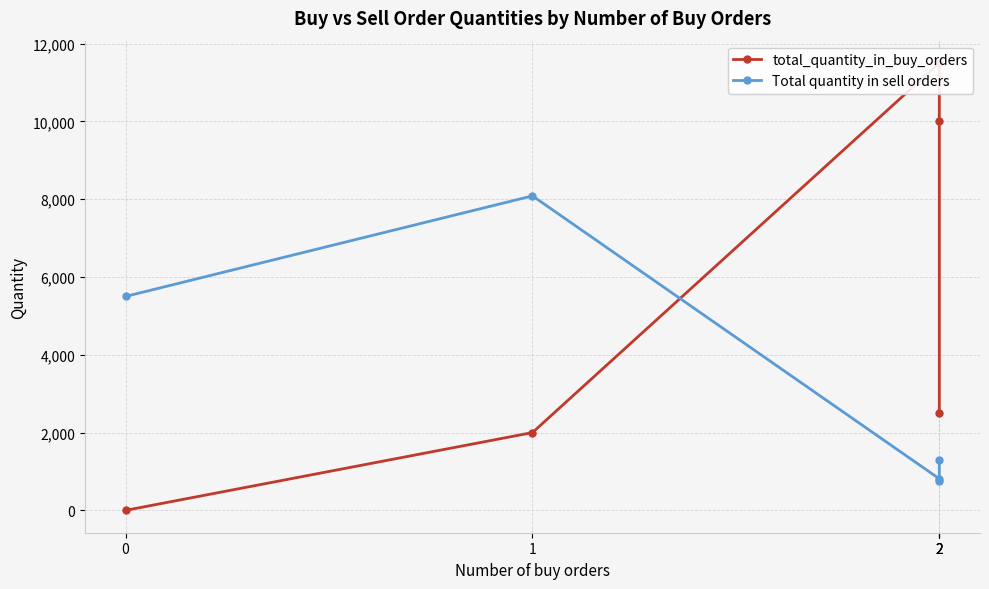

True or false: Total quantity in sell orders and total_quantity_in_buy_orders intersect in this chart.

True